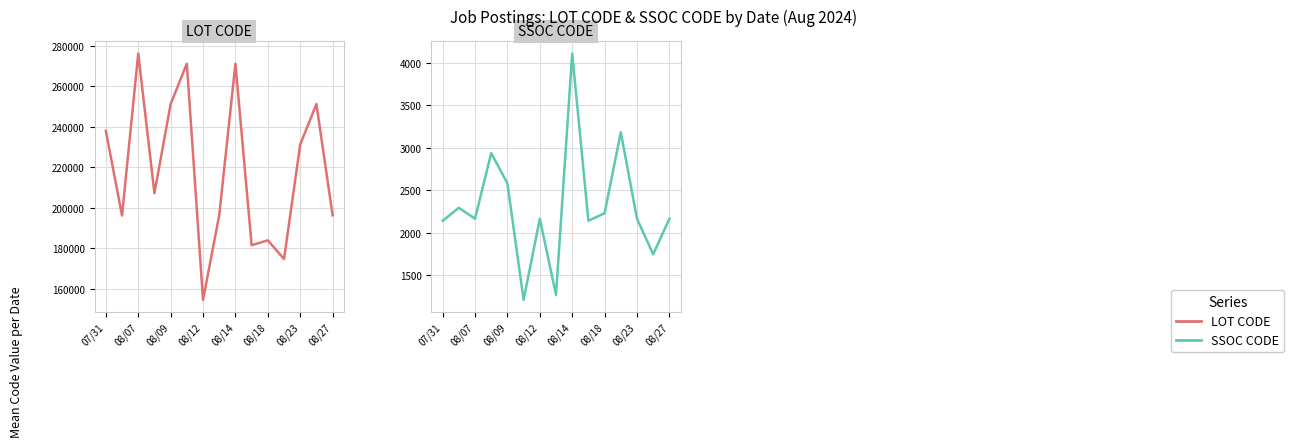

True or false: SSOC CODE and LOT CODE intersect in this chart.

False